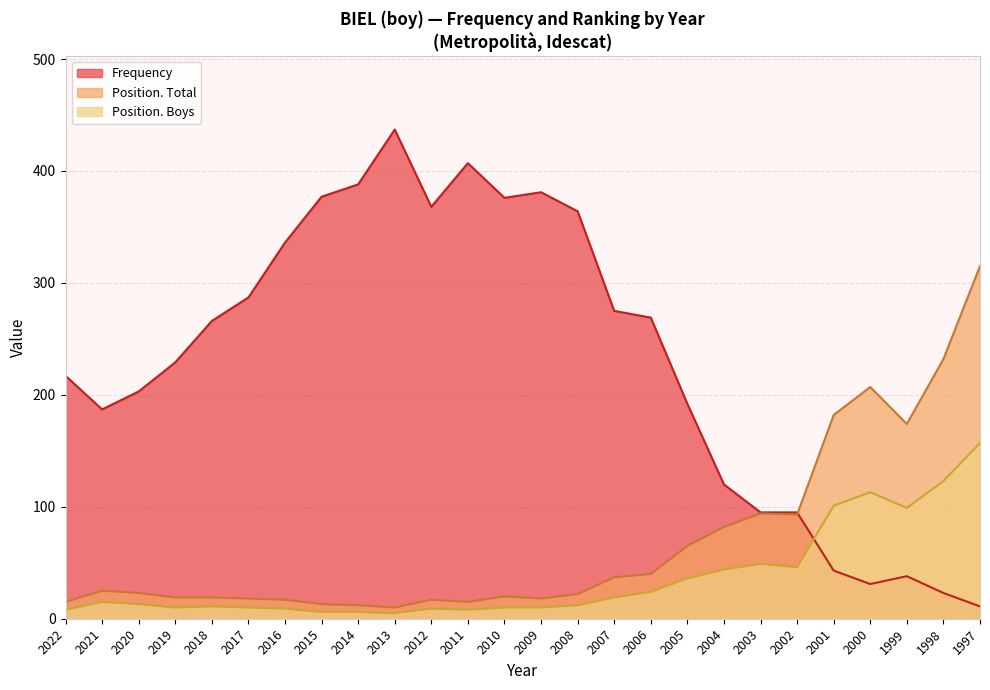

What is the lowest value of the Position. Boys series?

5